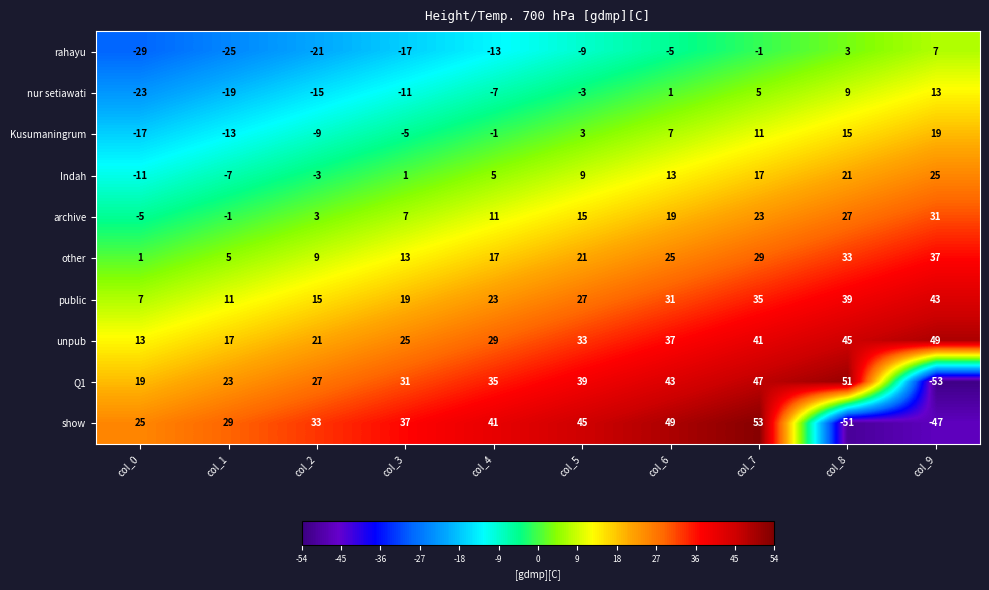

Rank the series at col_9 from lowest to highest value.

Q1, show, rahayu, nur setiawati, Kusumaningrum, Indah, archive, other, public, unpub